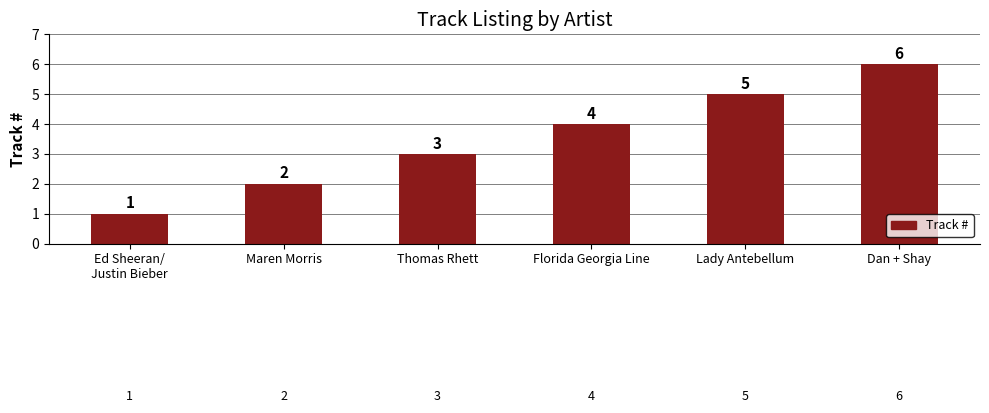

True or false: the data shows 6 at Florida Georgia Line.

False